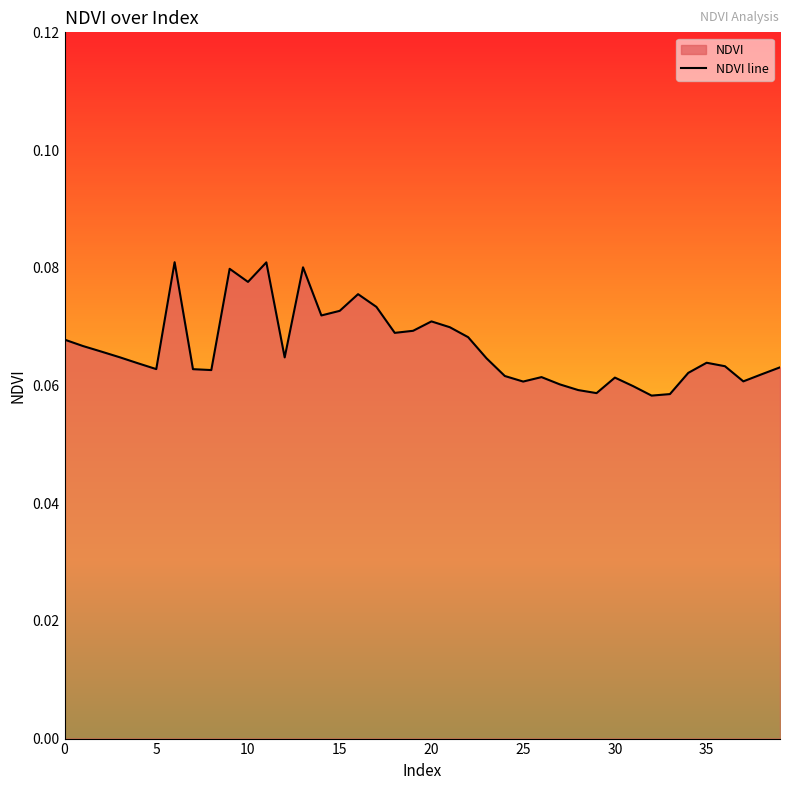

What is the minimum value shown in the chart?

0.1